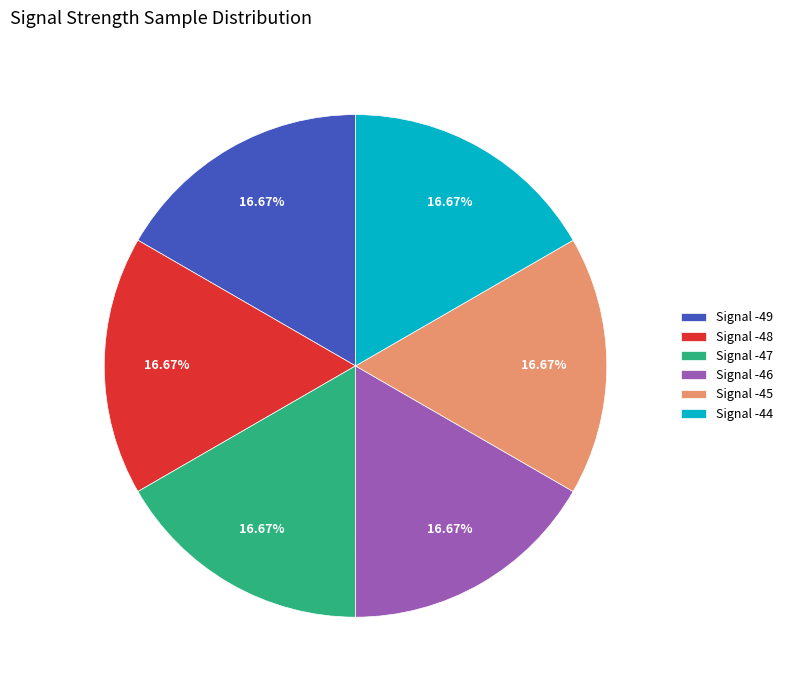

Count the number of slices in the pie.

6